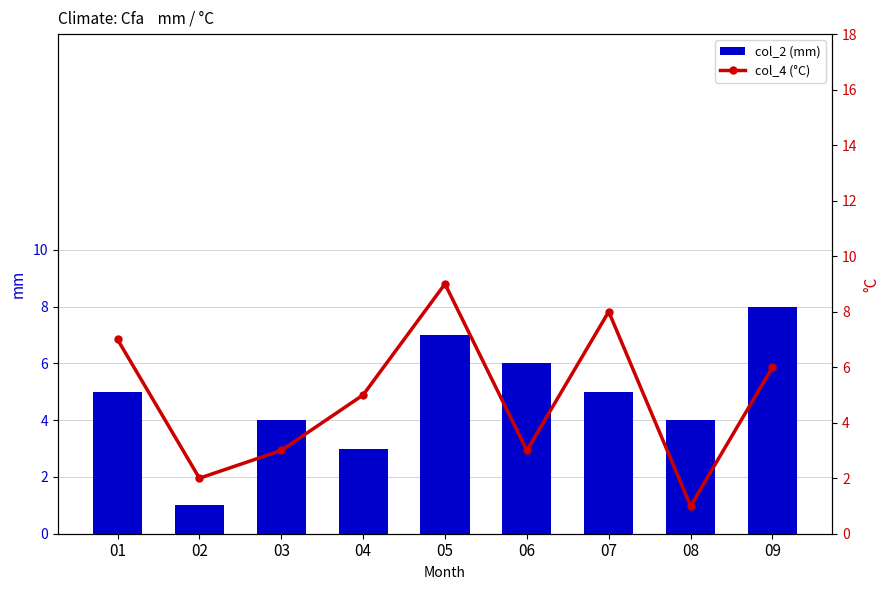

Reading left to right, what are all the values shown in this chart?

col_2 (mm): 01=5	02=1	03=4	04=3	05=7	06=6	07=5	08=4	09=8
col_4 (°C): 01=7	02=2	03=3	04=5	05=9	06=3	07=8	08=1	09=6